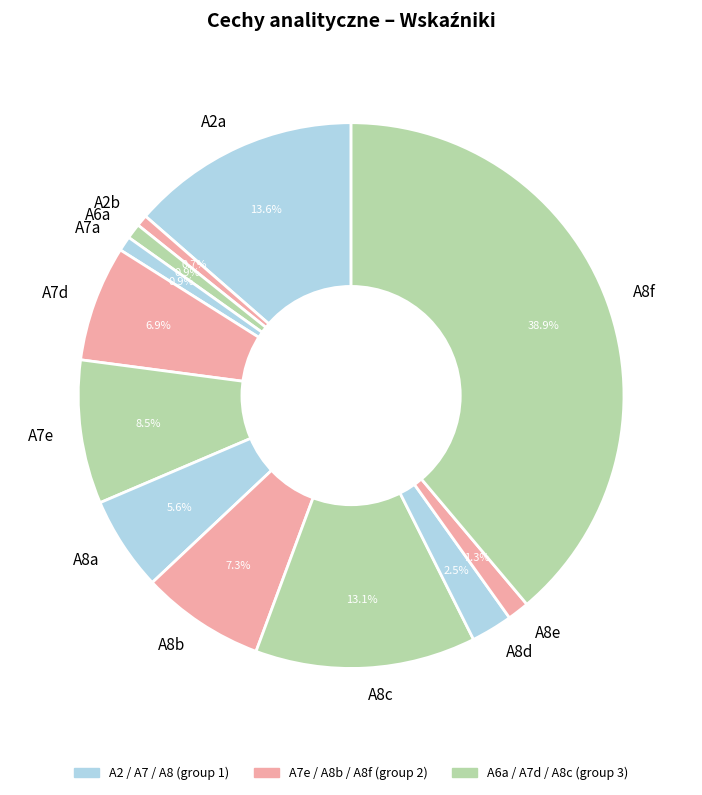

Which has a higher value, A7e or A7a?

A7e